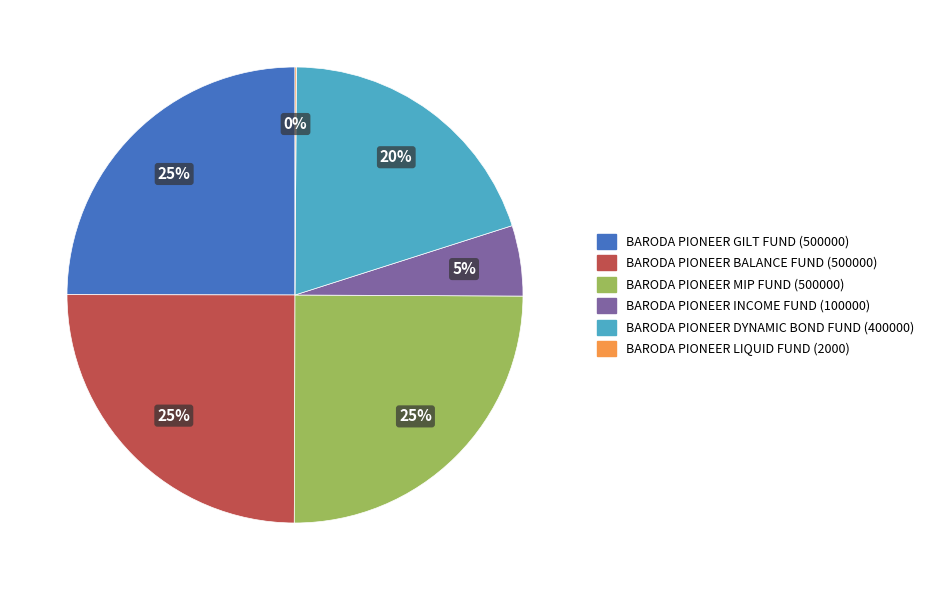

Does BARODA PIONEER DYNAMIC BOND FUND (400000) represent more than half of the total?

No